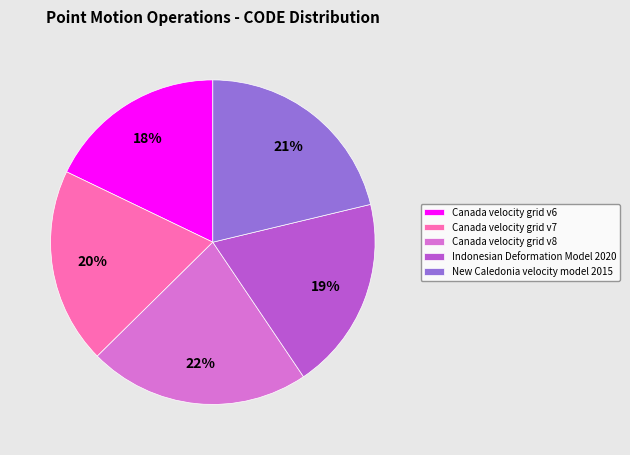

To the nearest percent, what portion does Canada velocity grid v7 represent?

20%